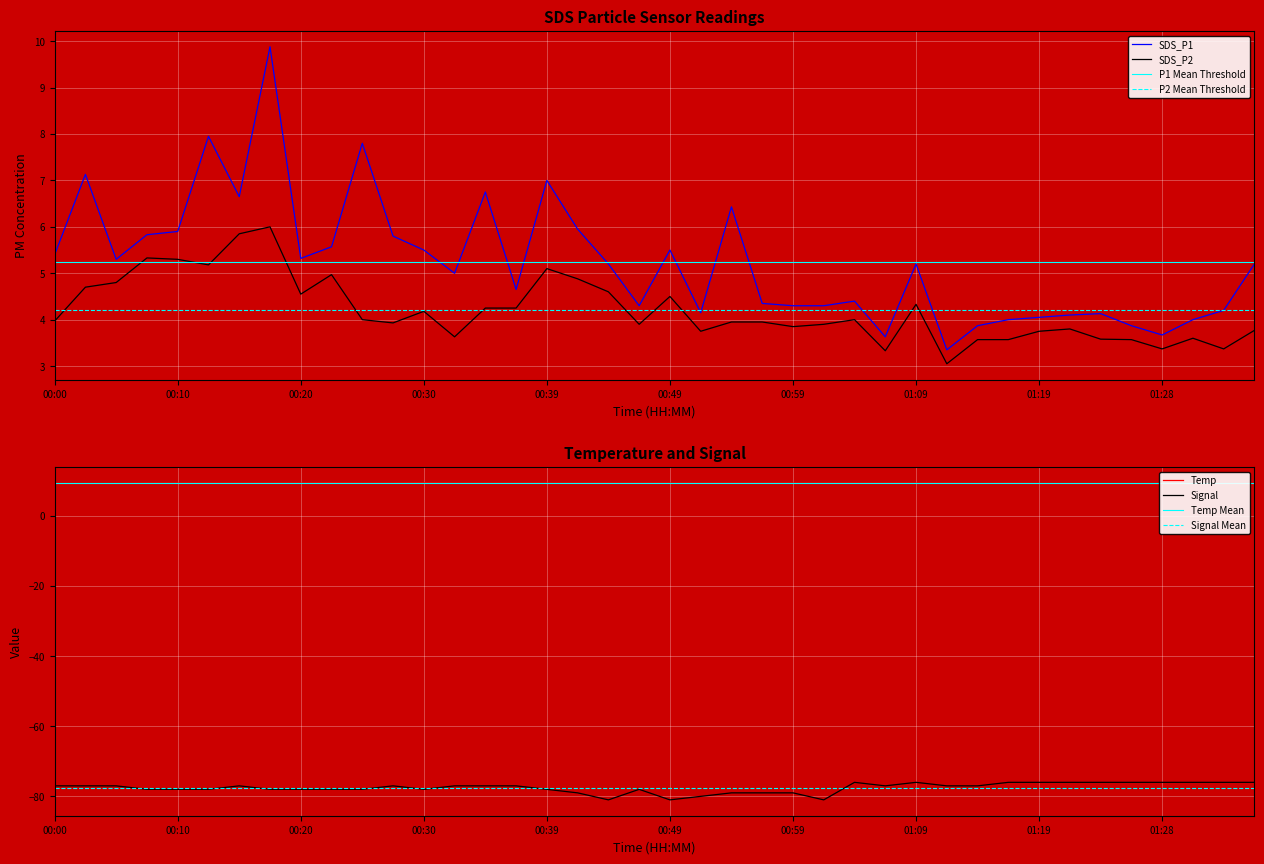

Is the value of Temp at 00:15 greater than the value of SDS_P2 at 01:11?

Yes